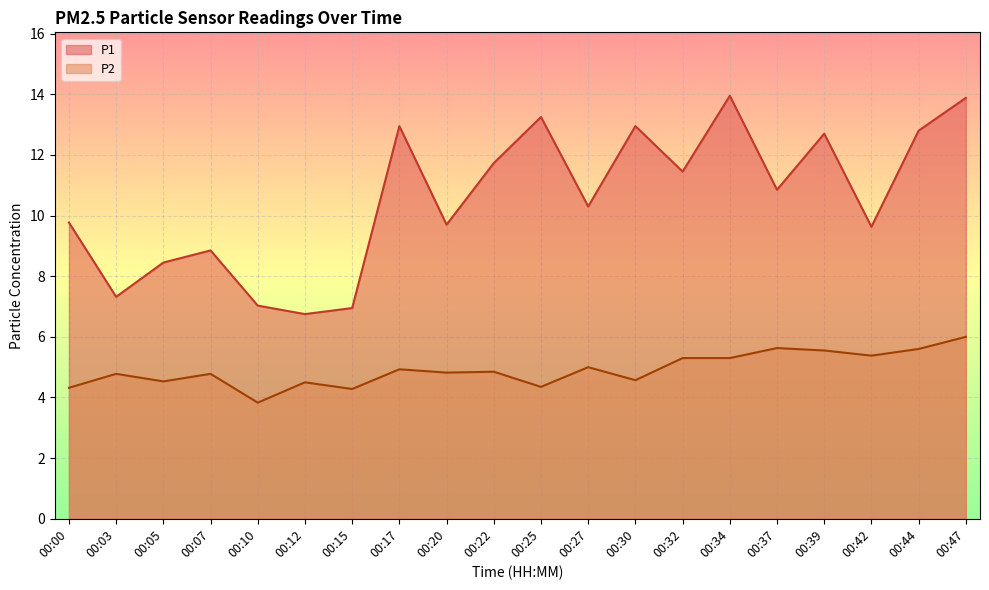

At which category does P2 reach its first local valley?

00:05